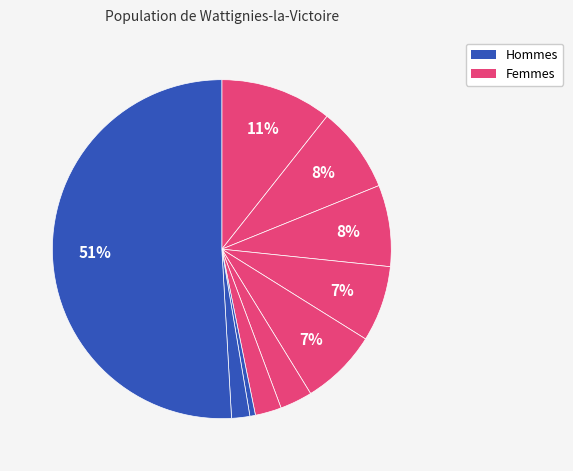

Count the number of slices in the pie.

10